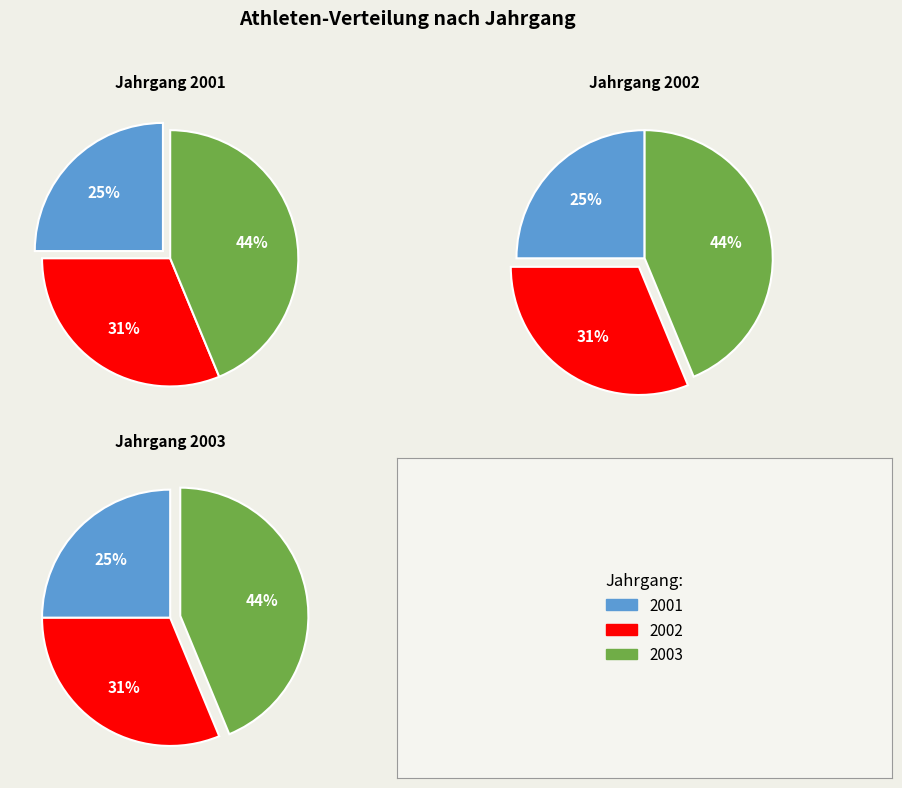

What percentage is the 2001 slice, to the nearest percent?

25%